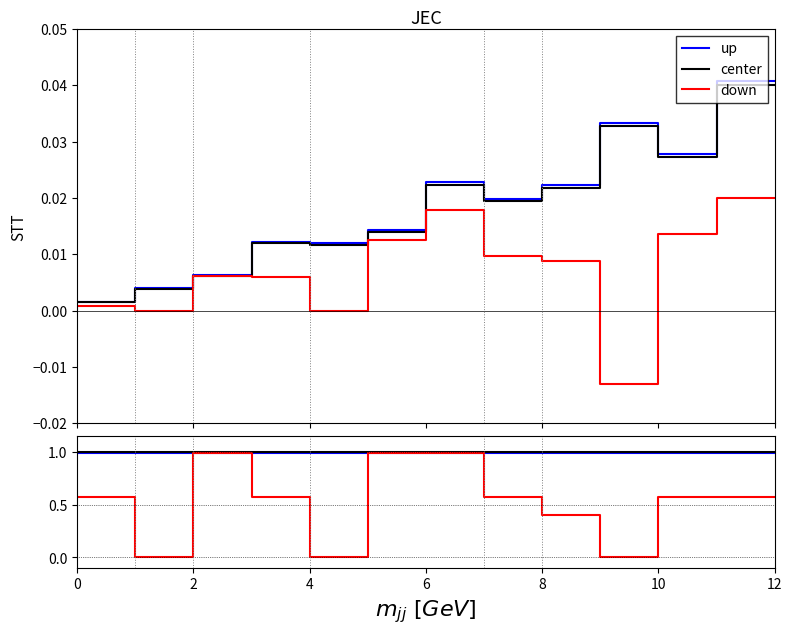

What are all the series names shown in the legend?

up, center, down